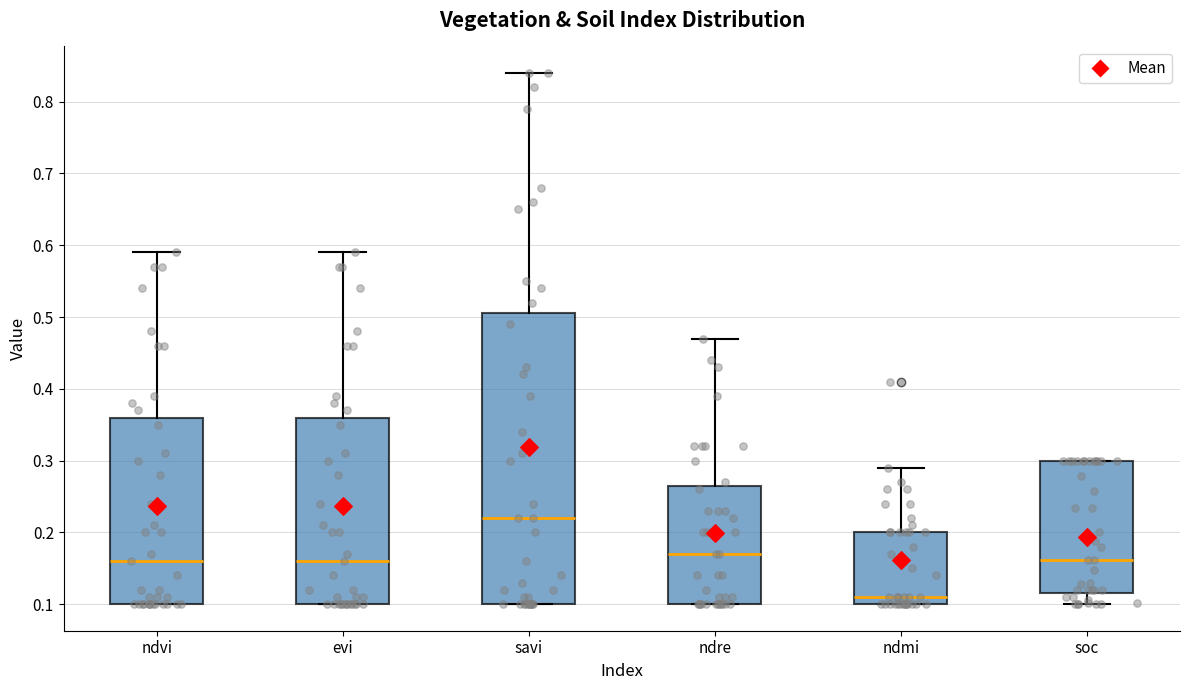

Comparing the boxes themselves (not the whiskers), which one is the tallest?

savi